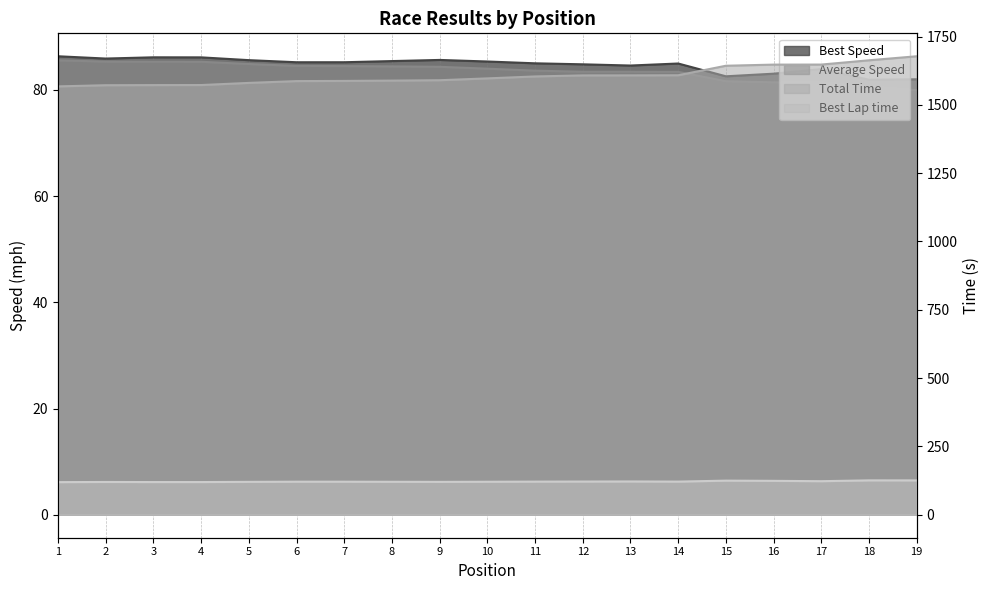

Rank the series by their maximum value, from highest to lowest.

Total Time, Best Lap time, Best Speed, Average Speed